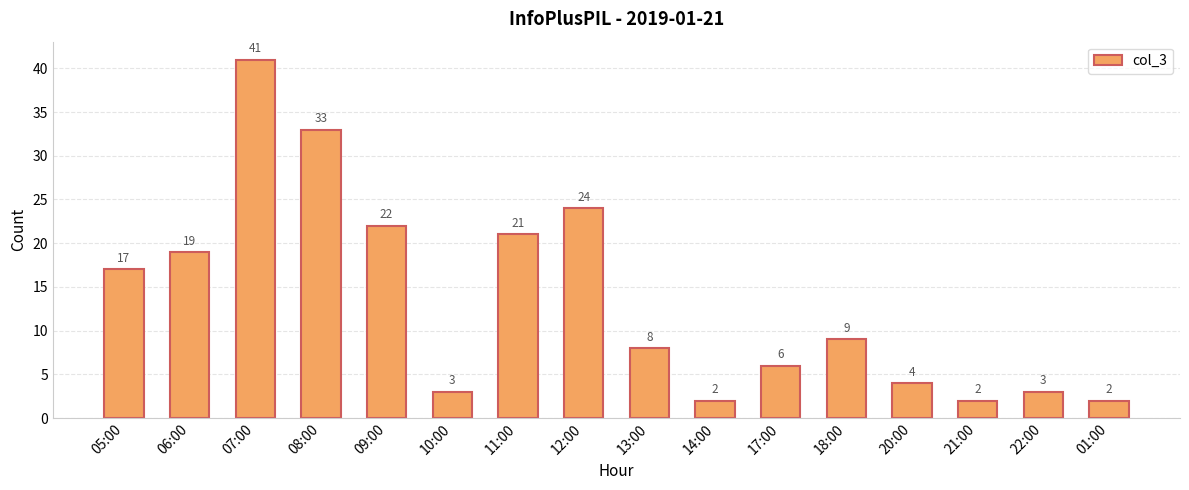

What is the label of the 11th bar from the right?

10:00